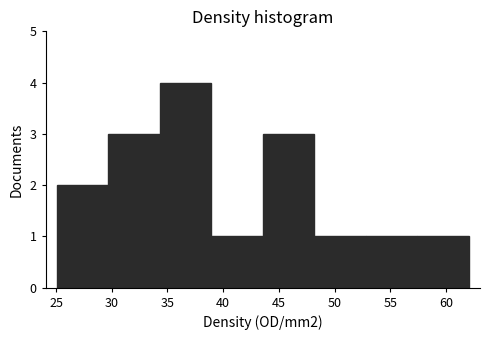

Which range on the x-axis has the tallest bar?

34.5 to 39.0